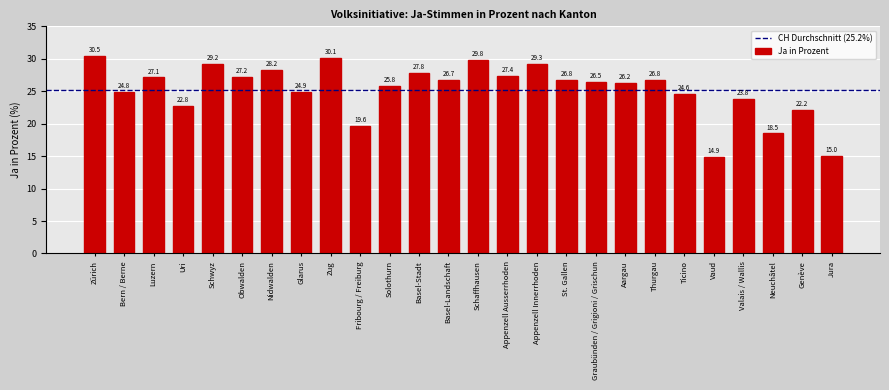

Reading left to right, list all the values displayed in this chart.

30.5	24.8	27.1	22.8	29.2	27.2	28.2	24.9	30.1	19.6	25.8	27.8	26.7	29.8	27.4	29.3	26.8	26.5	26.2	26.8	24.6	14.9	23.8	18.5	22.2	15.0